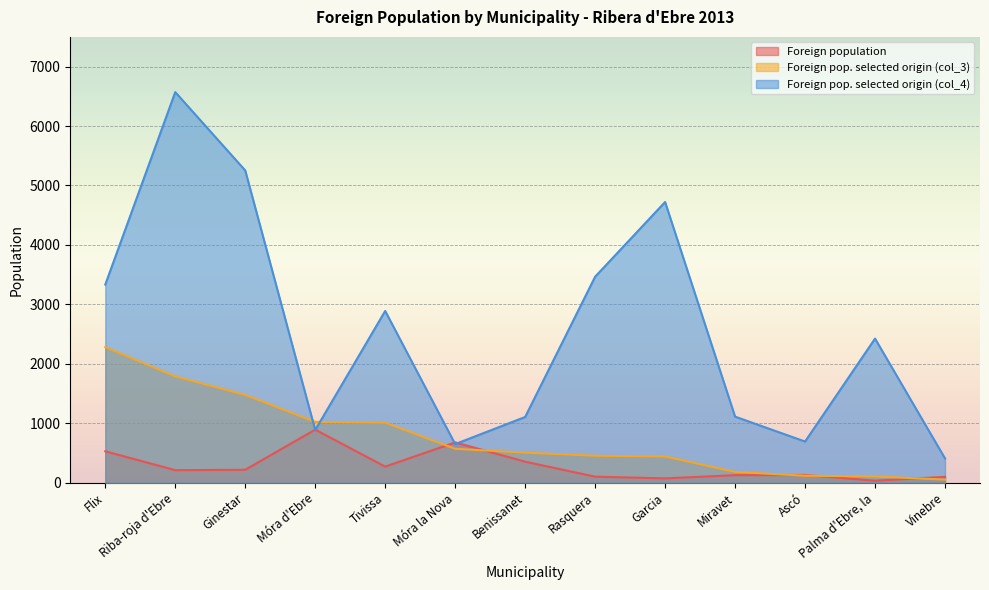

What is the value of the Foreign pop. selected origin (col_3) point at the 3rd from the left?

1477